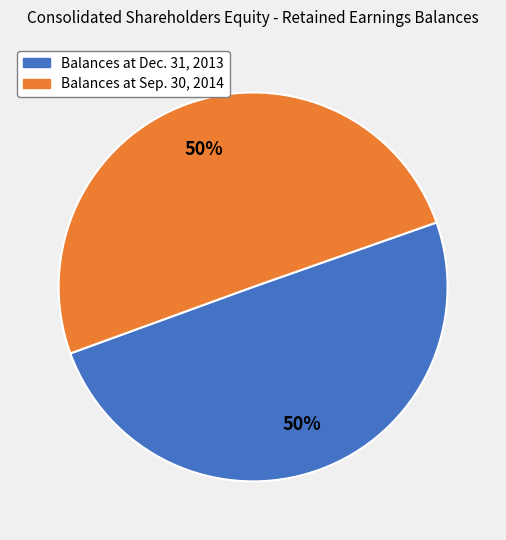

Is the sum of Balances at Dec. 31, 2013 and Balances at Sep. 30, 2014 greater than half?

Yes